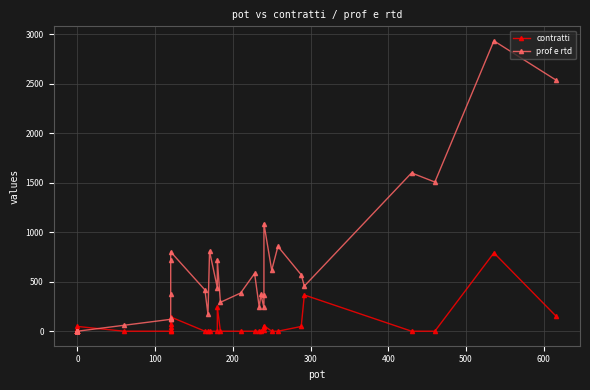

Which series has the largest range (max minus min)?

prof e rtd